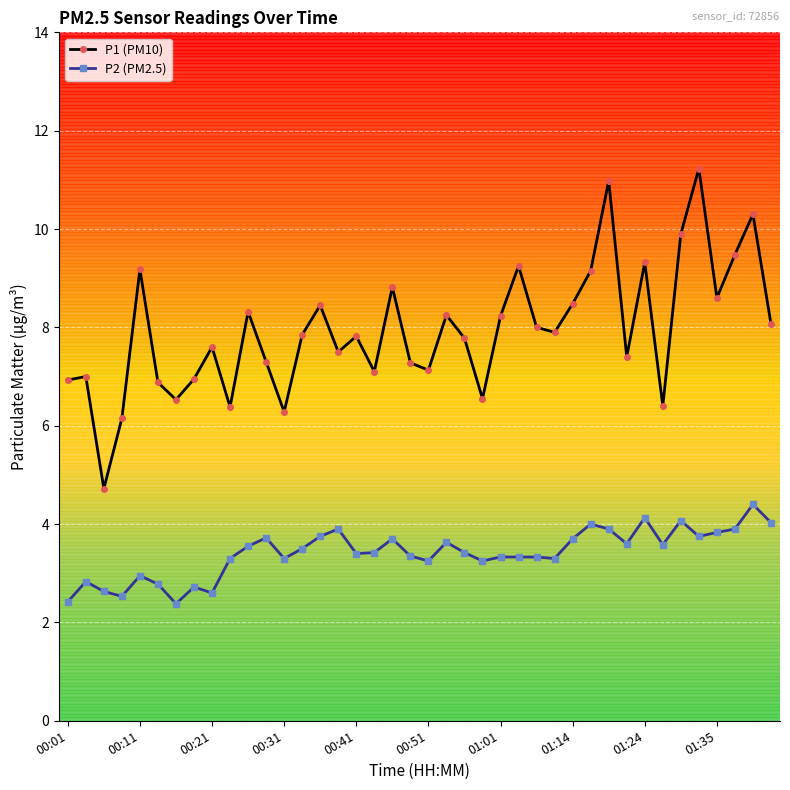

What is the maximum value shown in the chart?

11.2